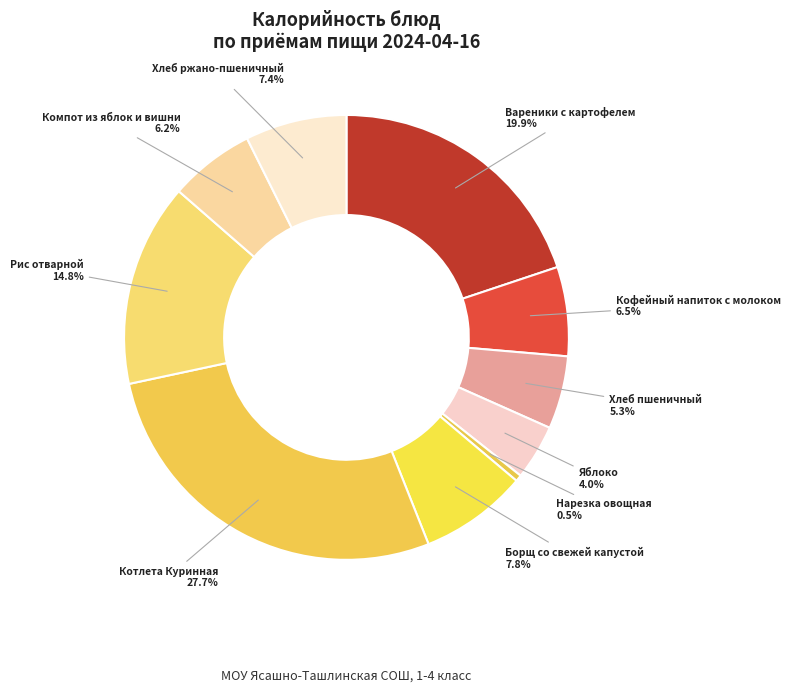

Which slice is the largest?

Котлета Куринная